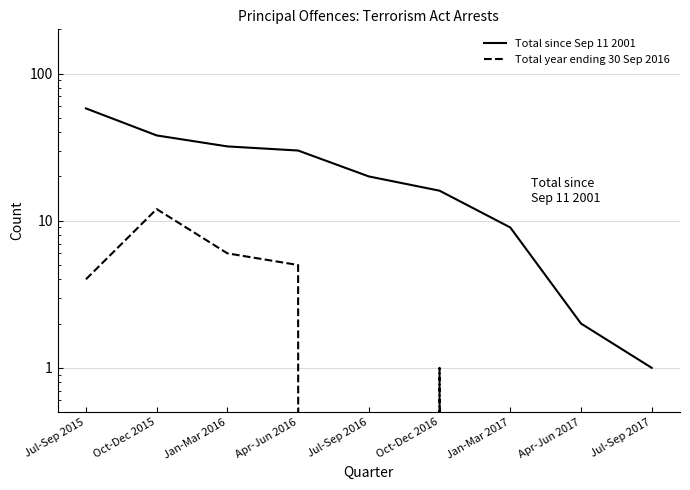

The value of Total since Sep 11 2001 at Jul-Sep 2015 is 58. True or false?

True